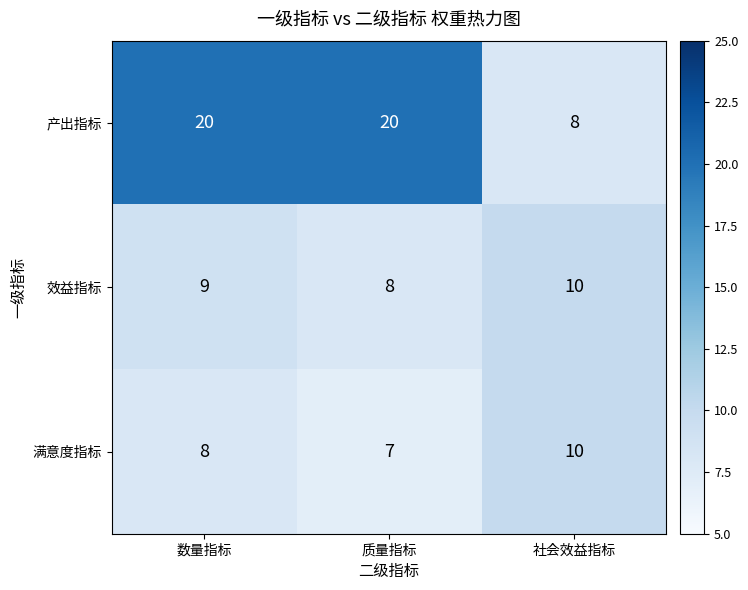

What is the difference between the maximum and minimum values in the 满意度指标 series?

3